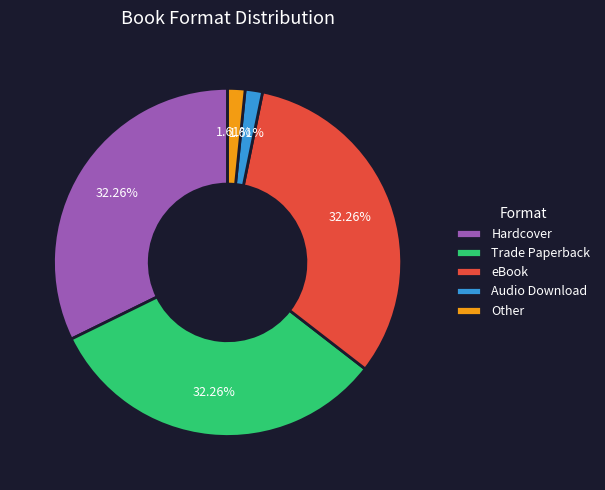

What is the ratio of the value at eBook to the value at Trade Paperback?

1.0